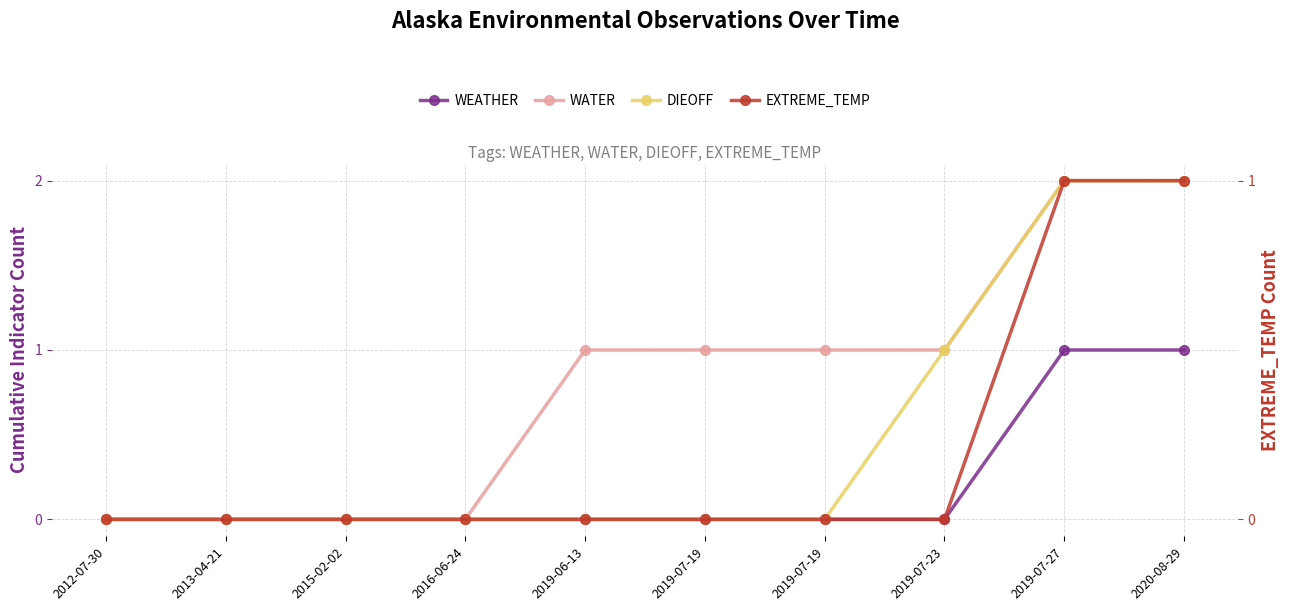

At which category does the chart reach its minimum across all series?

2012-07-30